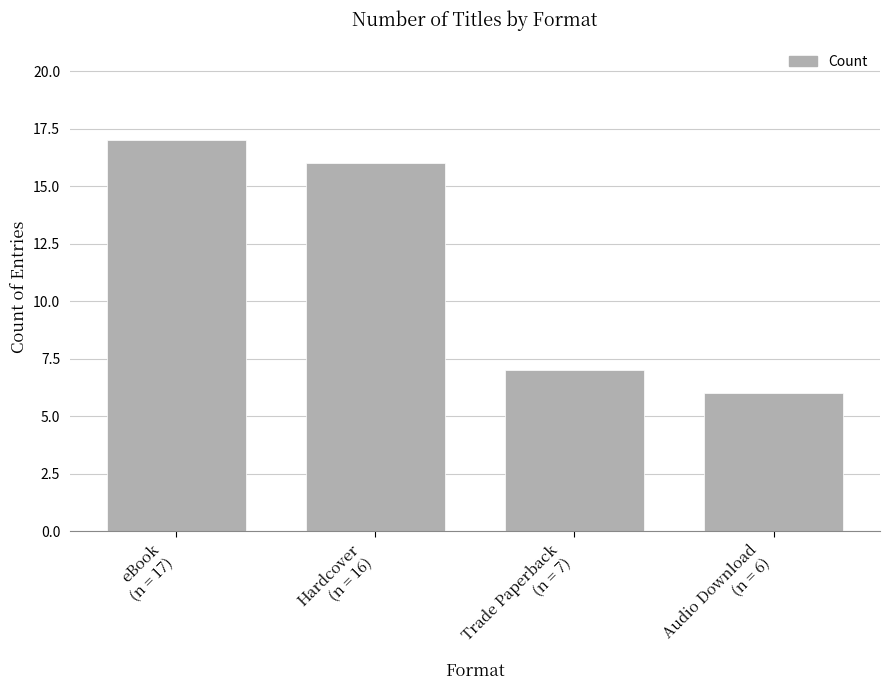

What is the minimum value shown in the chart?

6